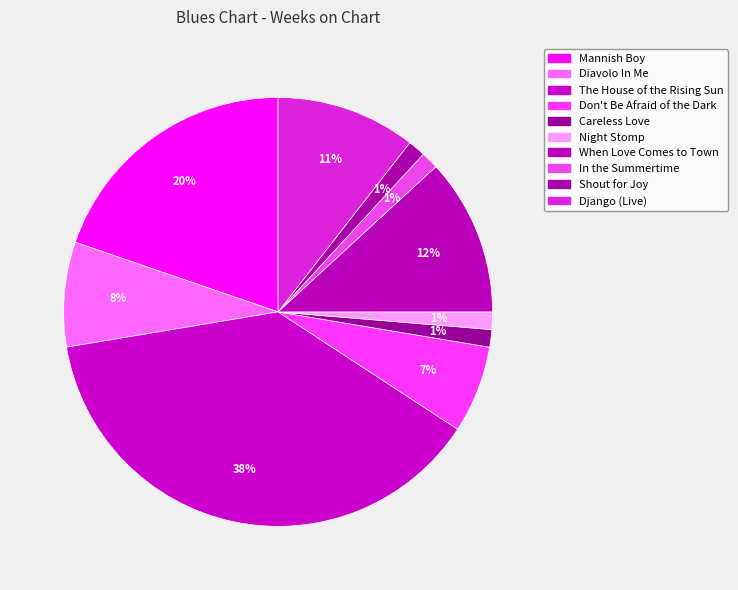

Which slice is the smallest?

Careless Love